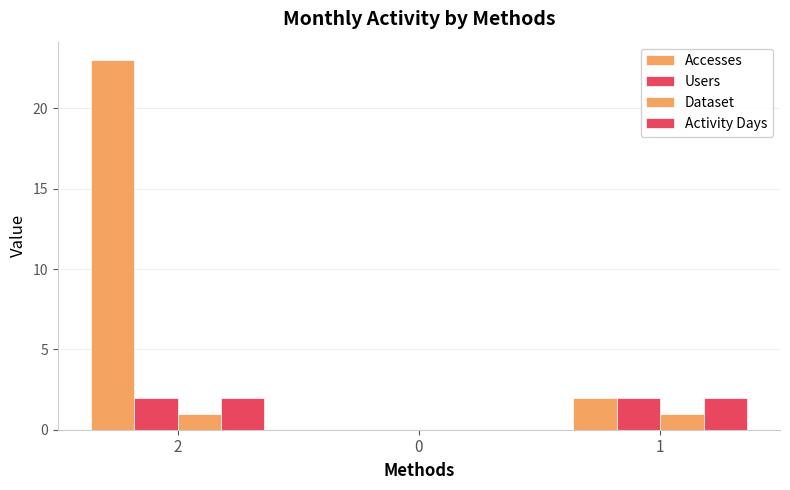

Which series has the largest total across all categories?

Accesses